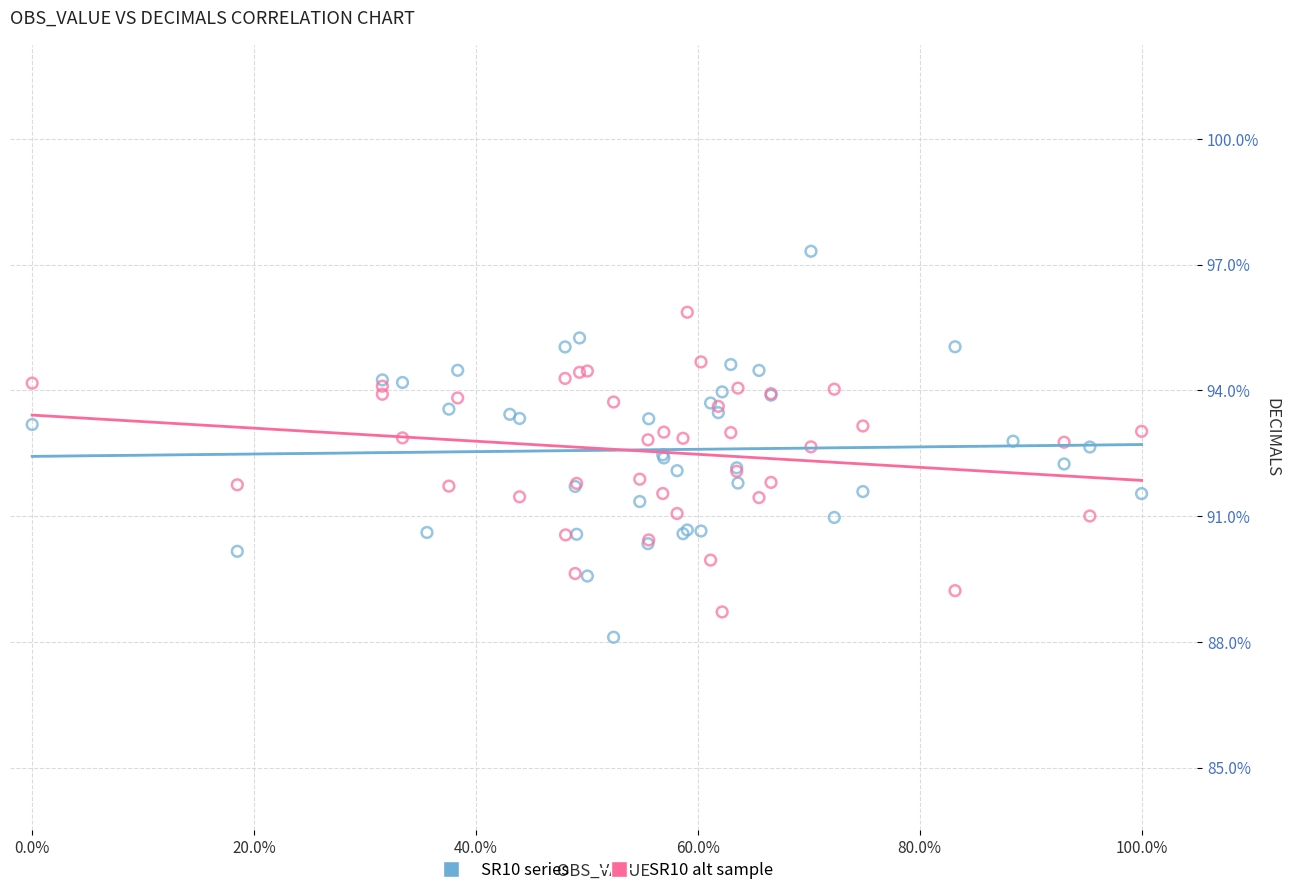

Which series contains the lowest Y value?

SR10 series